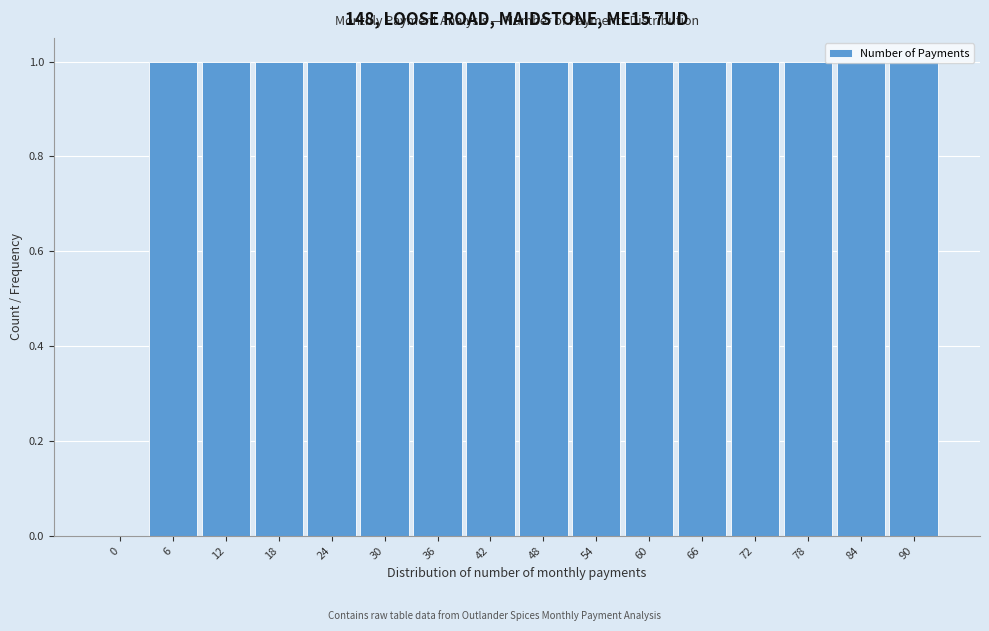

Approximately how many times larger is the value at 18 compared to 12?

1.0